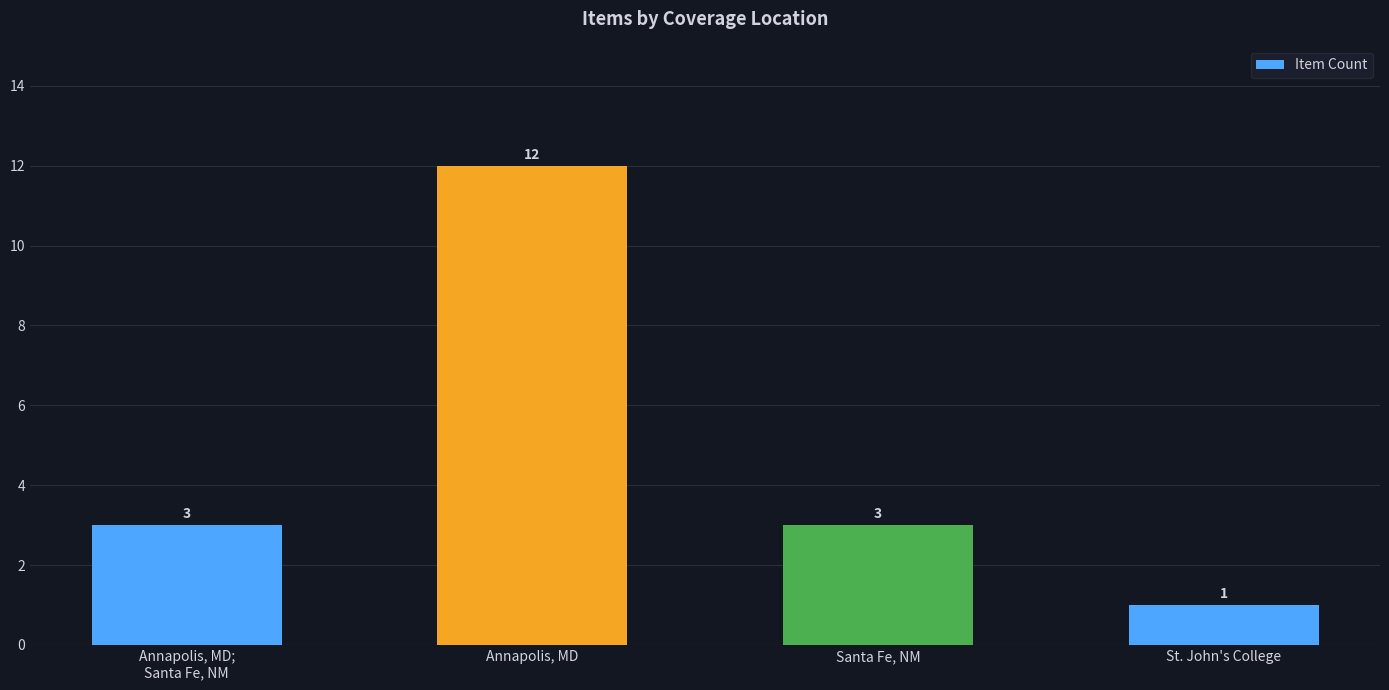

Which has a higher value, St. John's College or Santa Fe, NM?

Santa Fe, NM